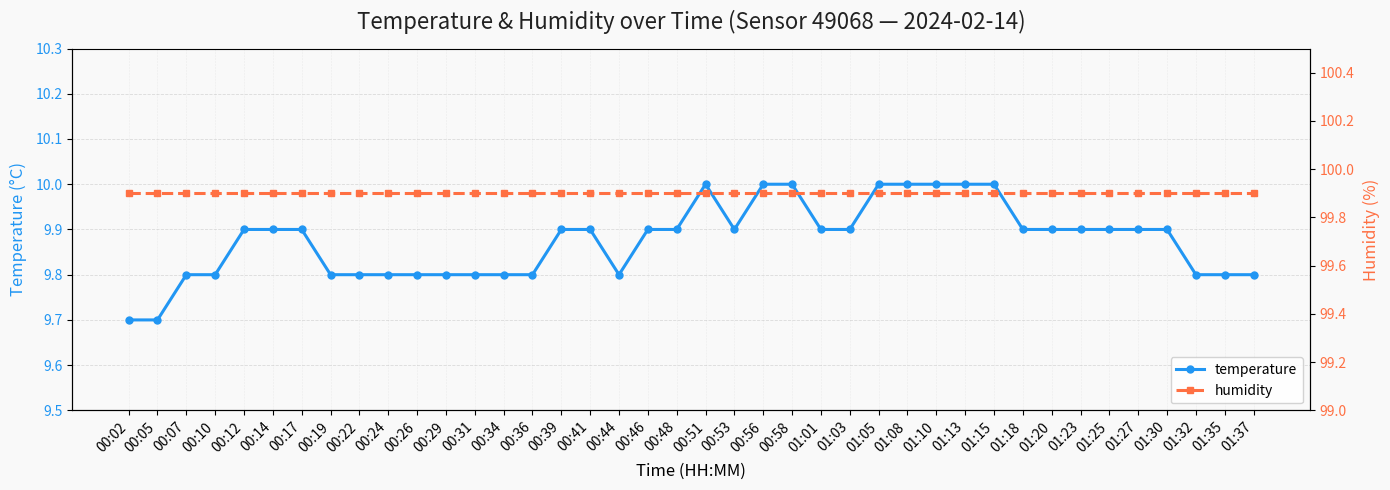

How many temperature values are between 9 and 10?

40